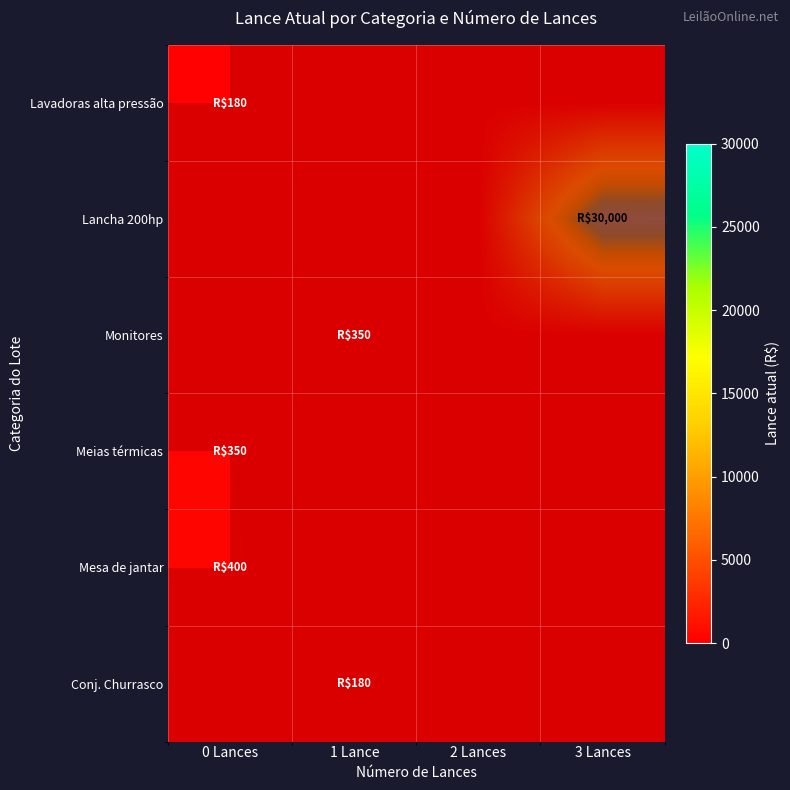

List the series in order of their peak value, highest first.

Lancha 200hp, Mesa de jantar, Monitores, Meias térmicas, Lavadoras alta pressão, Conj. Churrasco